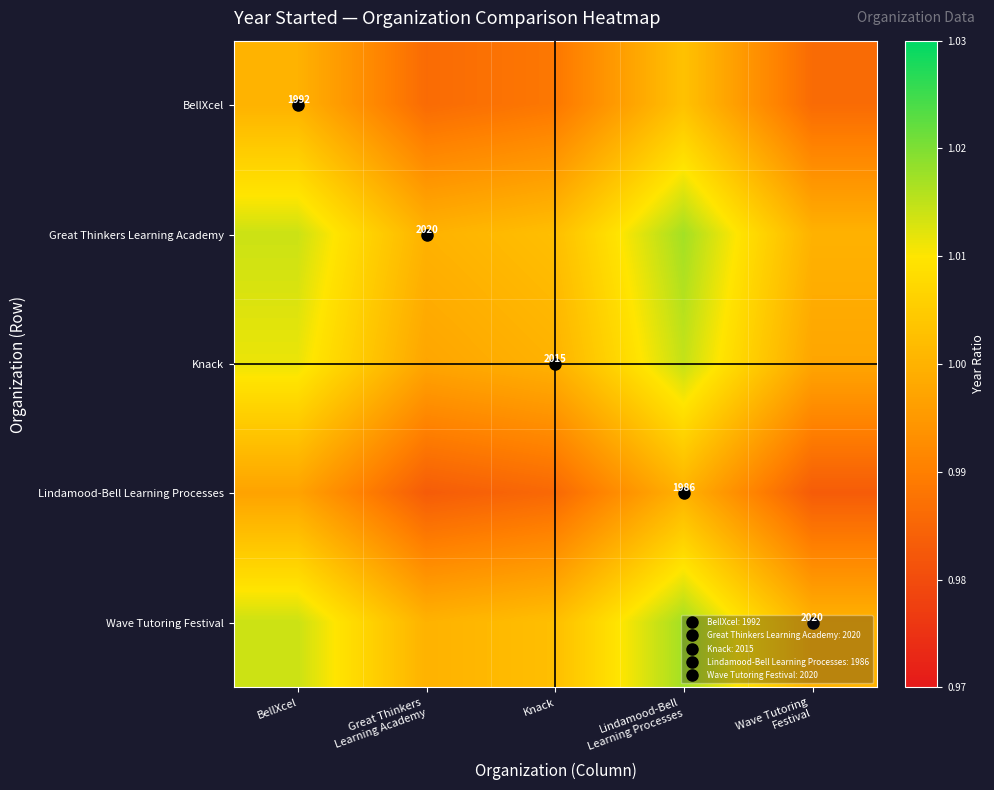

What is the sum of the Wave Tutoring Festival values at Great Thinkers Learning Academy and Knack?

2.0